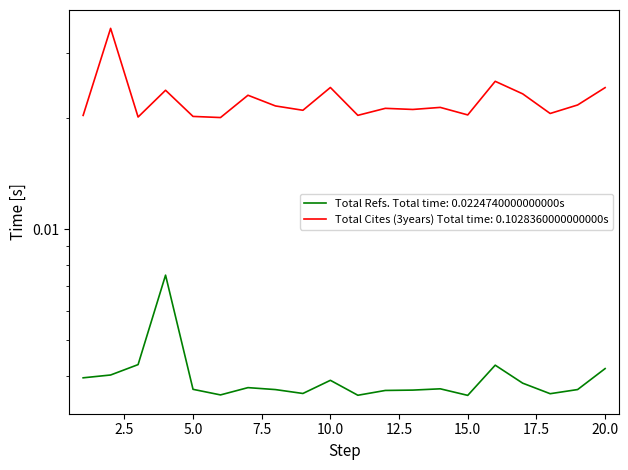

At 5, list the series in order from largest to smallest.

Total Cites (3years), Total Refs.